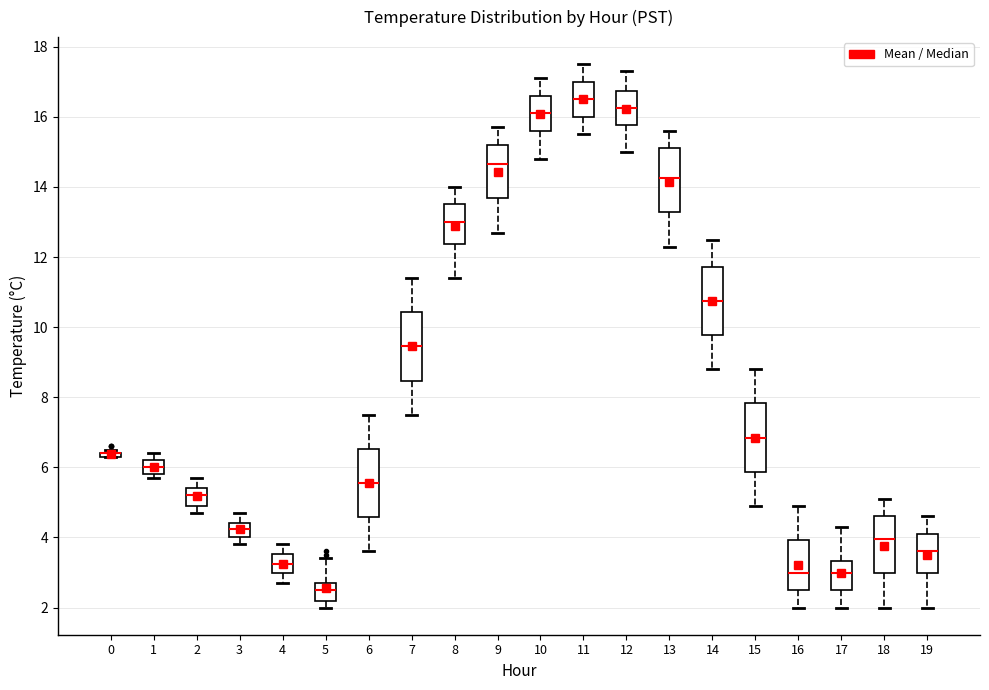

Reading left to right, read every box against the y-axis: the position of its median line, the range the box covers, and the ends of its whiskers. The values are not printed on the chart, so give them approximately, as read against the axis.

0: box collapsed to a line at 6.4, whiskers 6.4 to 6.6
1: median 6.0, box 5.8 to 6.2, whiskers 5.8 (just below the box's lower edge) to 6.4
2: median 5.2, box 5.0 to 5.4, whiskers 4.8 to 5.8
3: median 4.2, box 4.0 to 4.4, whiskers 3.8 to 4.8
4: median 3.2, box 3.0 to 3.6, whiskers 2.8 to 3.8
5: median 2.6, box 2.2 to 2.8, whiskers 2.0 to 3.4
6: median 5.6, box 4.6 to 6.6, whiskers 3.6 to 7.6
7: median 9.4, box 8.4 to 10.4, whiskers 7.6 to 11.4
8: median 13.0, box 12.4 to 13.6, whiskers 11.4 to 14.0
9: median 14.6, box 13.6 to 15.2, whiskers 12.8 to 15.8
10: median 16.2, box 15.6 to 16.6, whiskers 14.8 to 17.2
11: median 16.6, box 16.0 to 17.0, whiskers 15.6 to 17.6
12: median 16.2, box 15.8 to 16.8, whiskers 15.0 to 17.4
13: median 14.2, box 13.2 to 15.2, whiskers 12.4 to 15.6
14: median 10.8, box 9.8 to 11.8, whiskers 8.8 to 12.6
15: median 6.8, box 5.8 to 7.8, whiskers 5.0 to 8.8
16: median 3.0, box 2.6 to 4.0, whiskers 2.0 to 5.0
17: median 3.0, box 2.6 to 3.4, whiskers 2.0 to 4.4
18: median 4.0, box 3.0 to 4.6, whiskers 2.0 to 5.2
19: median 3.6, box 3.0 to 4.2, whiskers 2.0 to 4.6